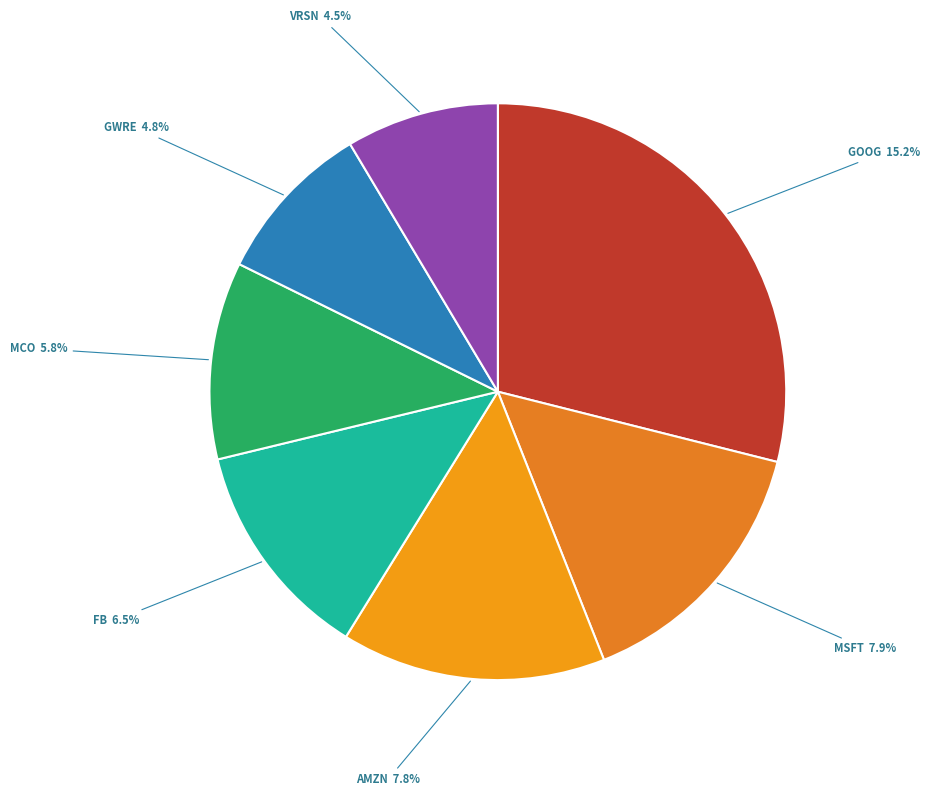

Is it true that MICROSOFT CORP is 29% of the pie?

False